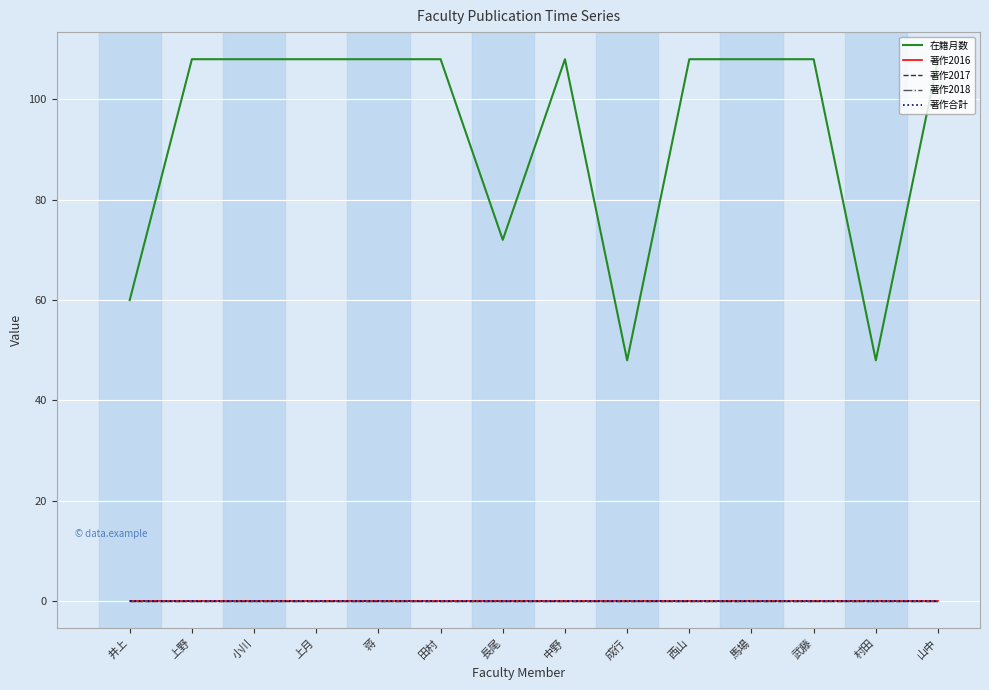

Does the chart display data point markers on the line(s)?

No